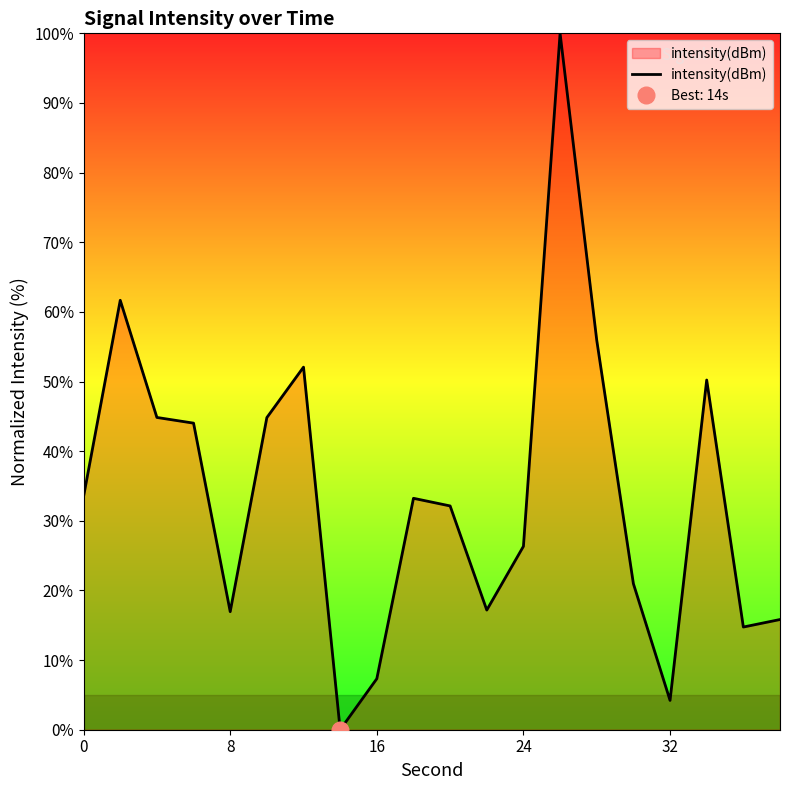

What is the maximum value for intensity(dBm)?

100.0